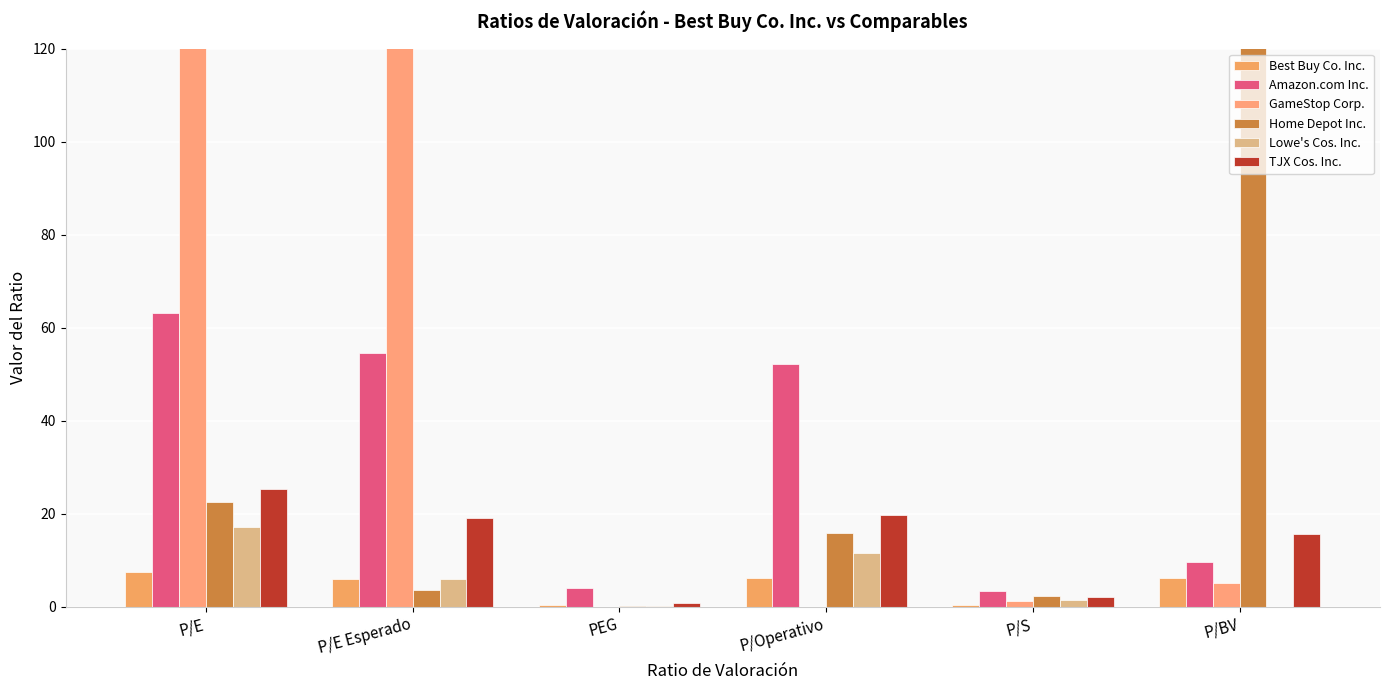

Reading left to right, what are all the values shown in this chart?

Best Buy Co. Inc.: 7.5	5.9	0.3	6.1	0.4	6.1
Amazon.com Inc.: 63.2	54.6	4.0	52.2	3.3	9.5
GameStop Corp.: 1014.0	1726.9	0.0	0.0	1.3	5.1
Home Depot Inc.: 22.5	3.6	0.0	15.7	2.2	326.7
Lowe's Cos. Inc.: 17.1	5.9	0.1	11.4	1.5	0.0
TJX Cos. Inc.: 25.4	19.1	0.8	19.6	2.1	15.6